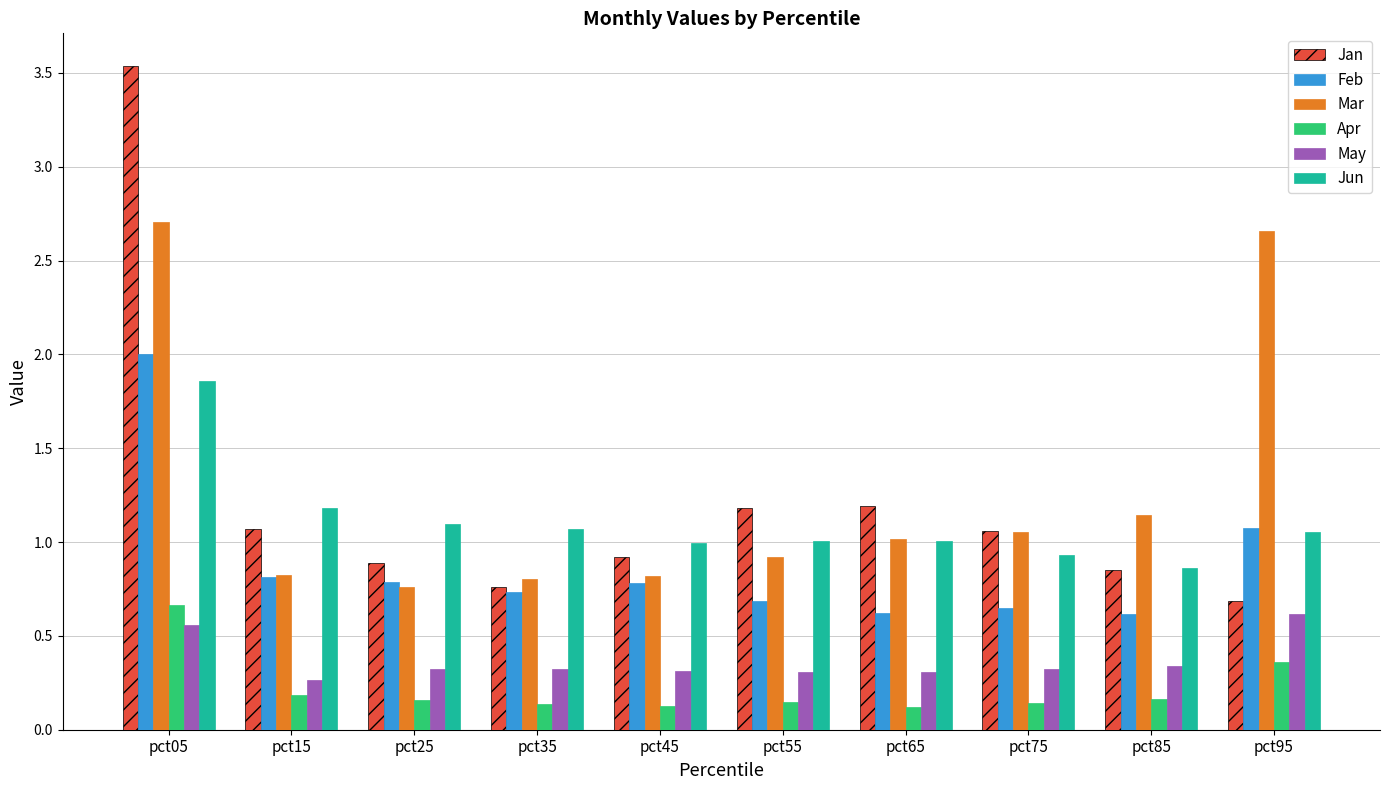

At which label does Jan reach its minimum?

pct95